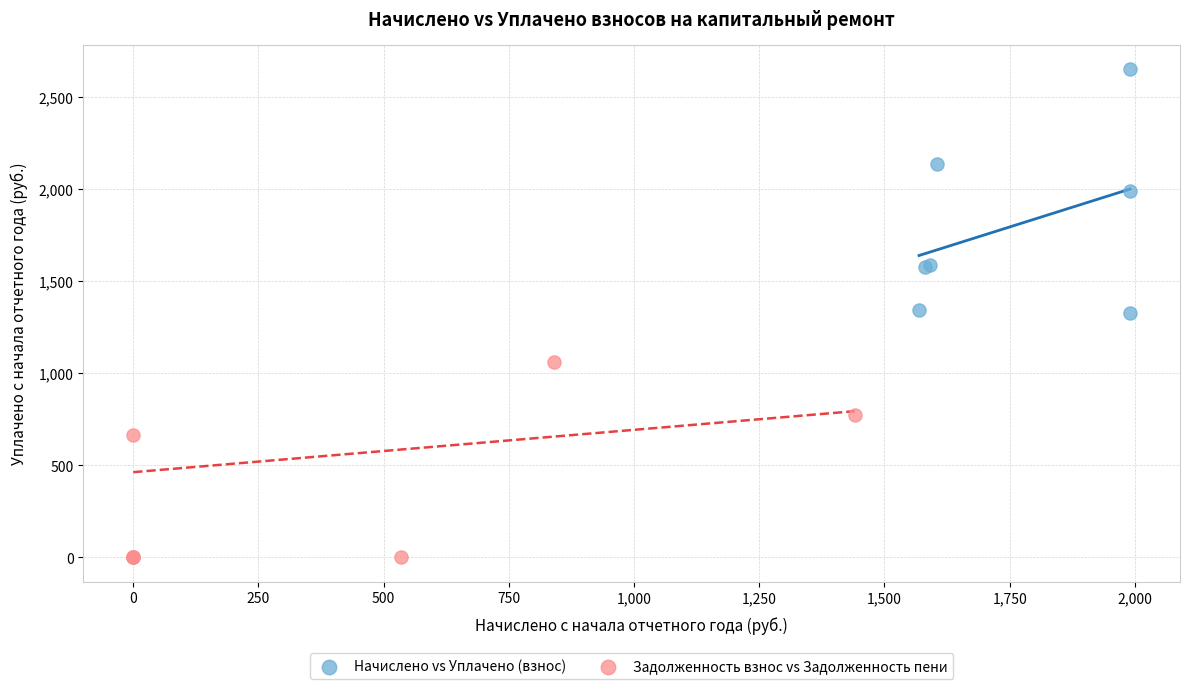

Which series has the largest Y range (max minus min)?

Начислено vs Уплачено (взнос)